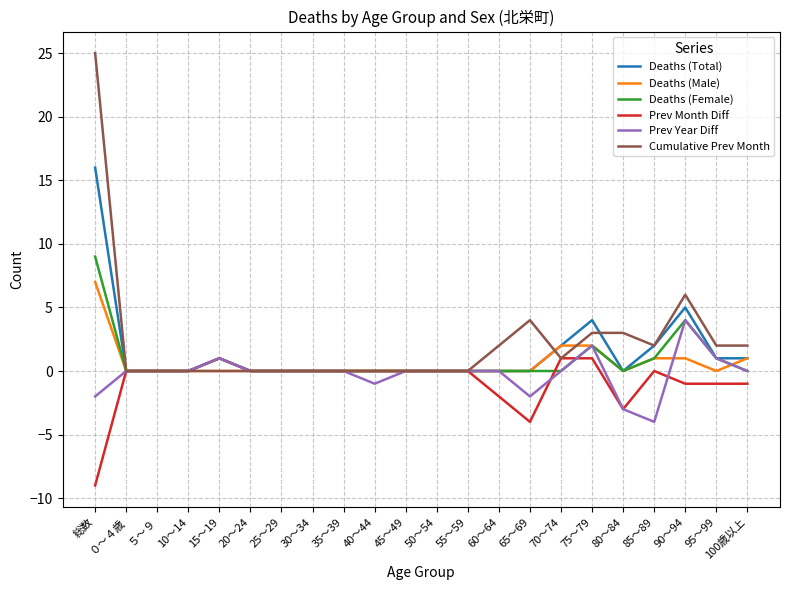

Which series has the widest spread of values?

Cumulative Prev Month